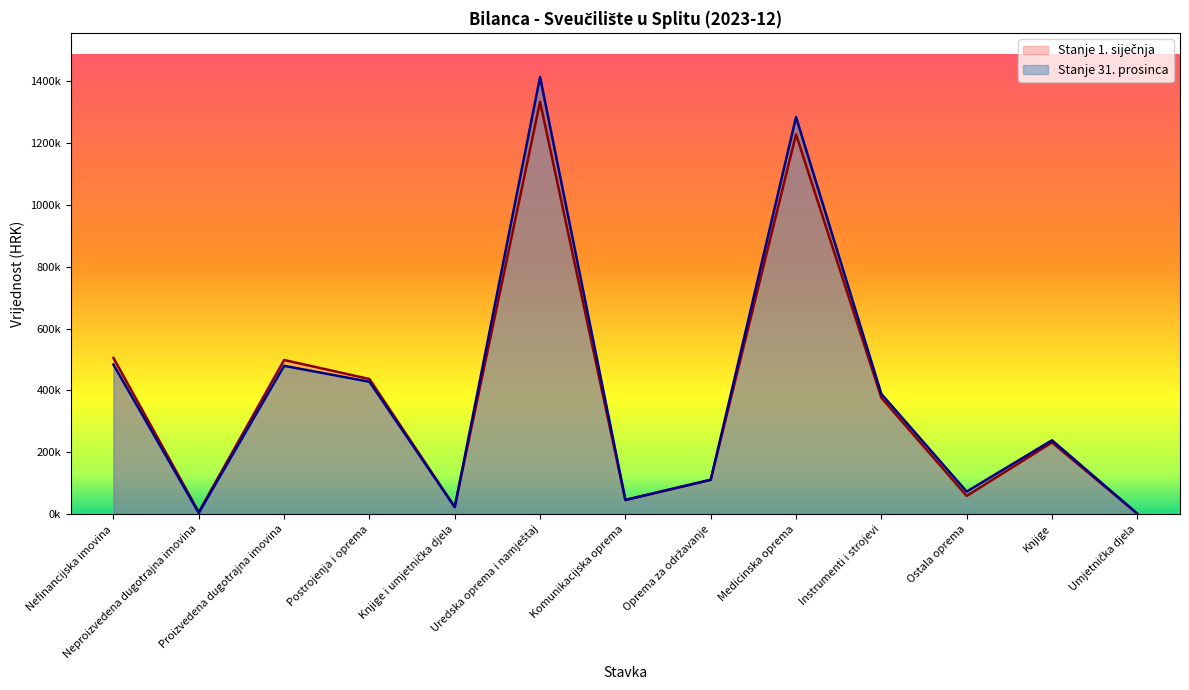

After their last crossing, which series has the higher values: Stanje 31. prosinca or Stanje 1. siječnja?

Stanje 31. prosinca